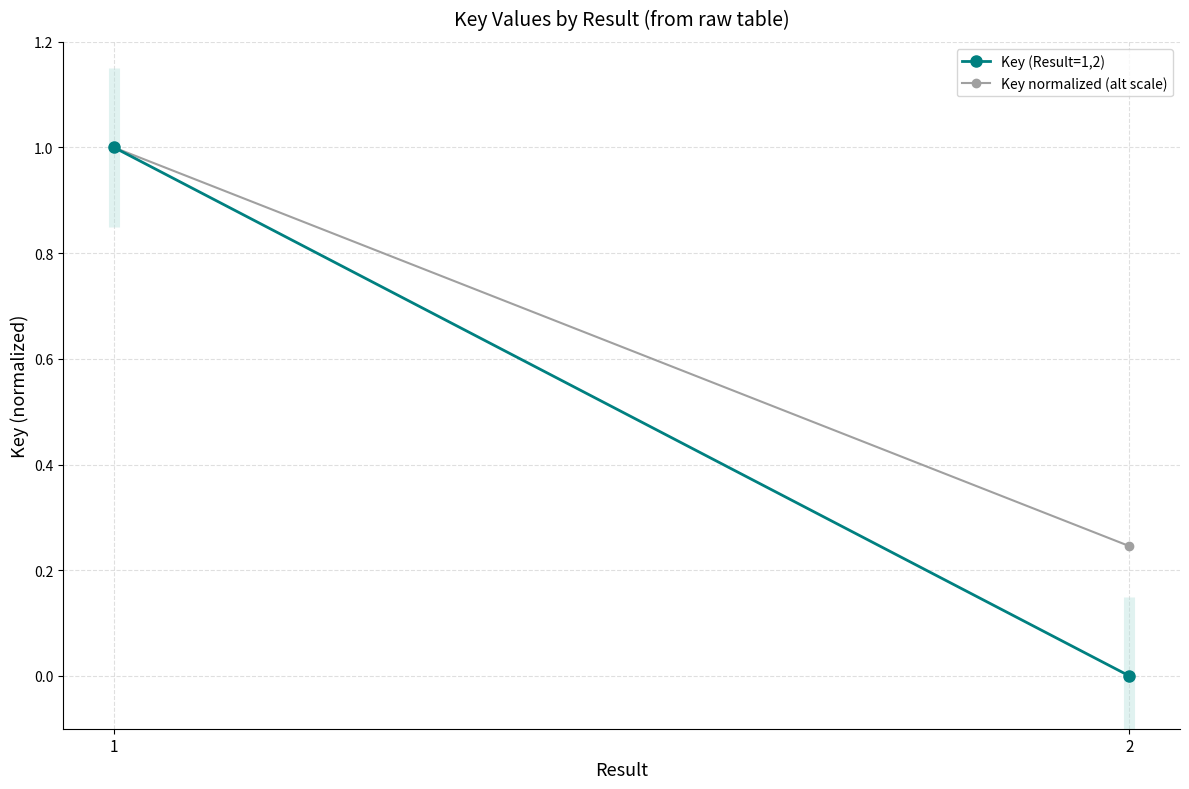

Read the Key normalized (alt scale) value at 2.

0.2